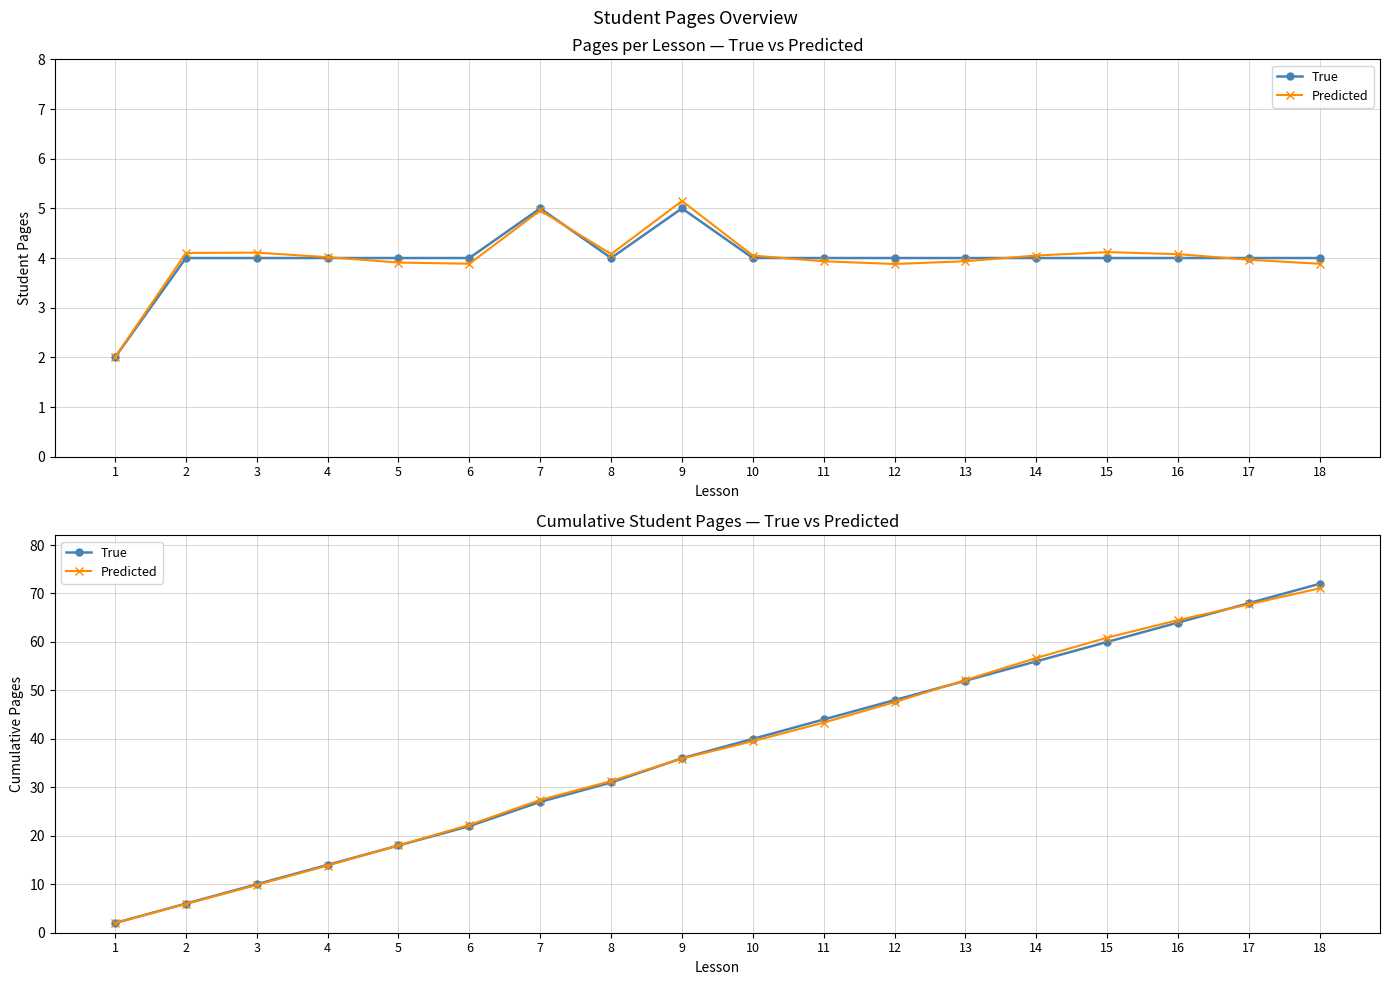

After their last crossing, which series has the higher values: True or Predicted?

True